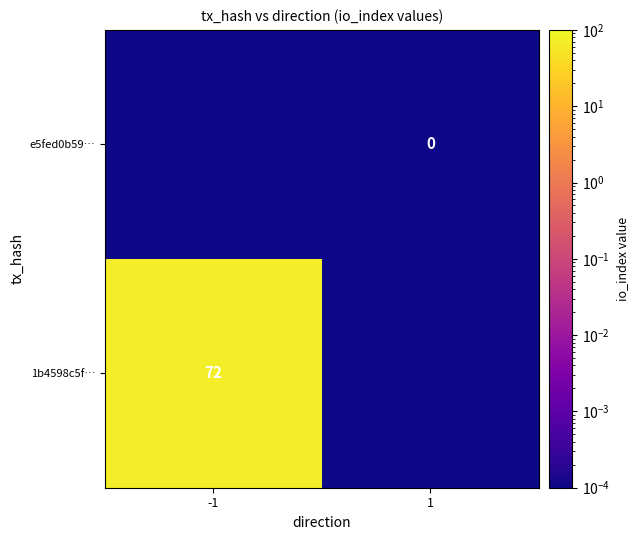

At how many categories does at least one series exceed 33?

1